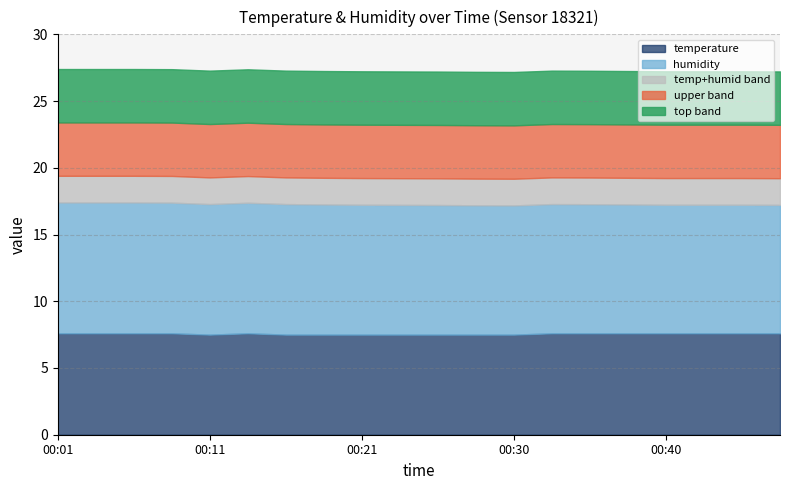

Between 00:11 and 00:16, which is larger?

00:11